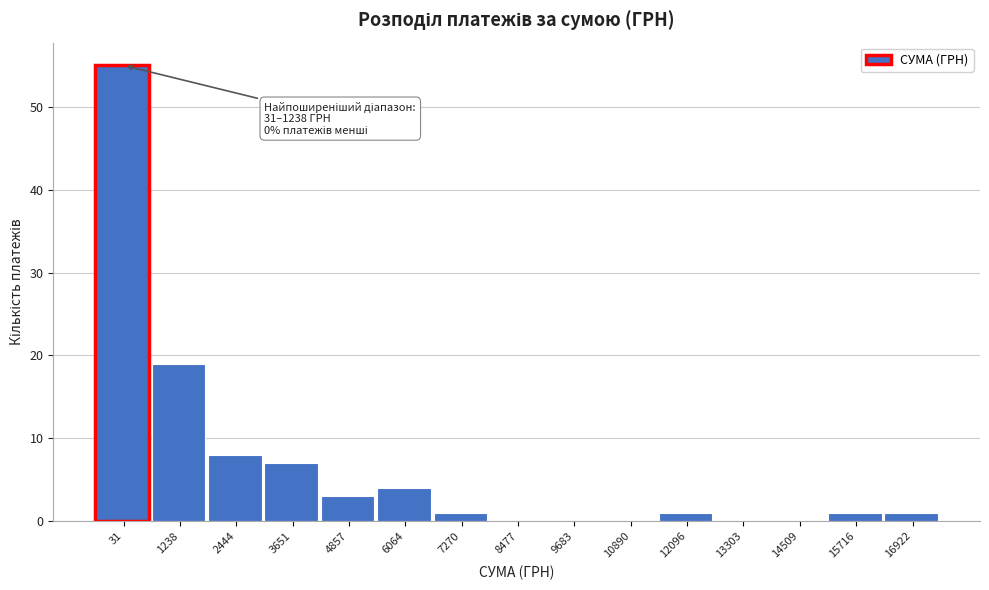

Reading right to left, list all the values displayed in this chart.

16922=1	15716=1	14509=0	13303=0	12096=1	10890=0	9683=0	8477=0	7270=1	6064=4	4857=3	3651=7	2444=8	1238=19	31=55